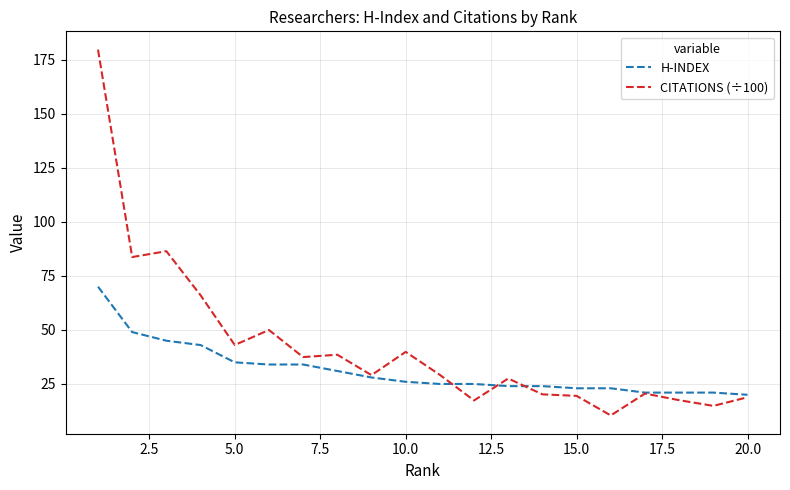

Which series has the largest range (max minus min)?

CITATIONS (÷100)